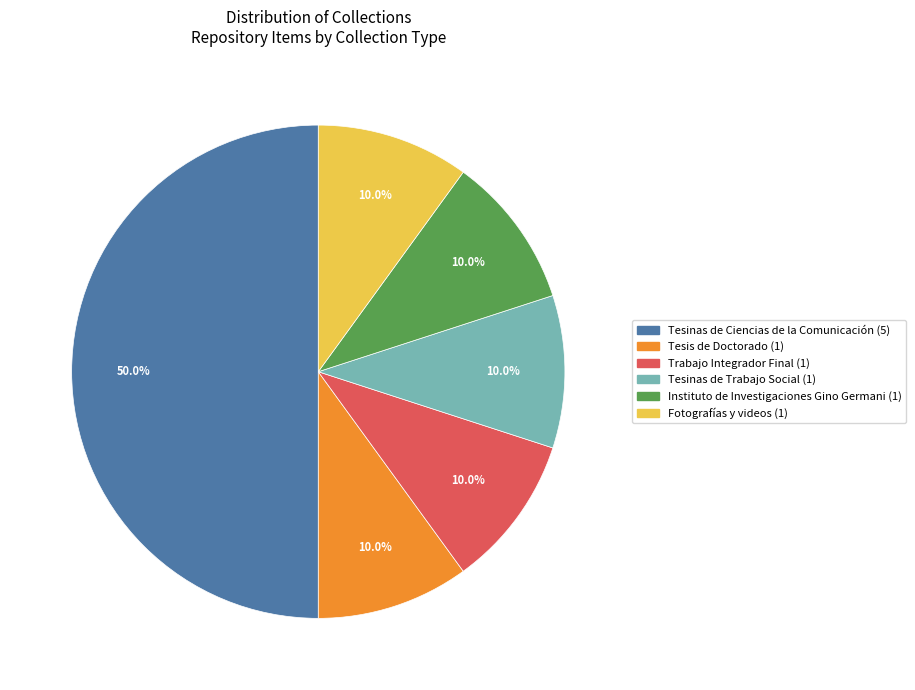

How many slices are in this pie chart?

6